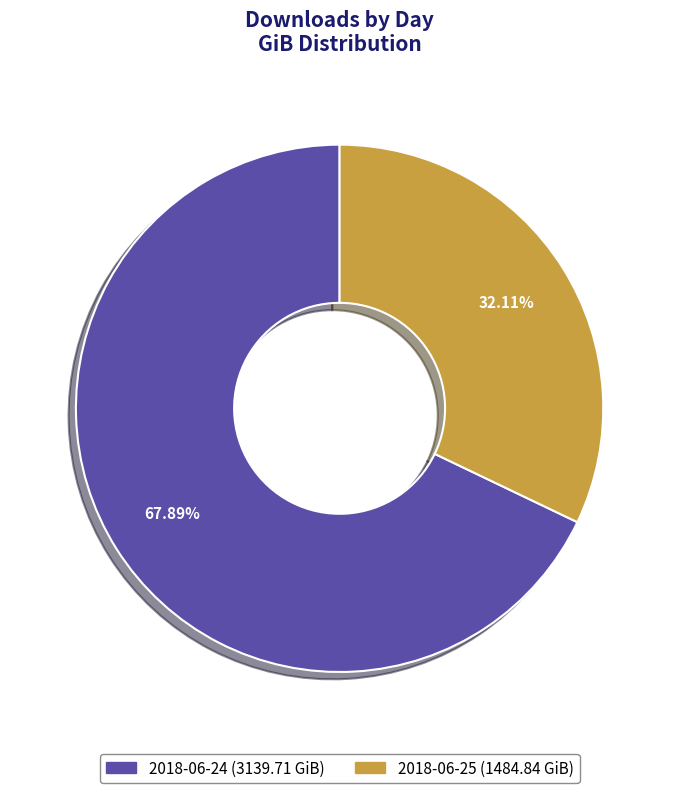

Which category has the biggest portion of the pie?

2018-06-24